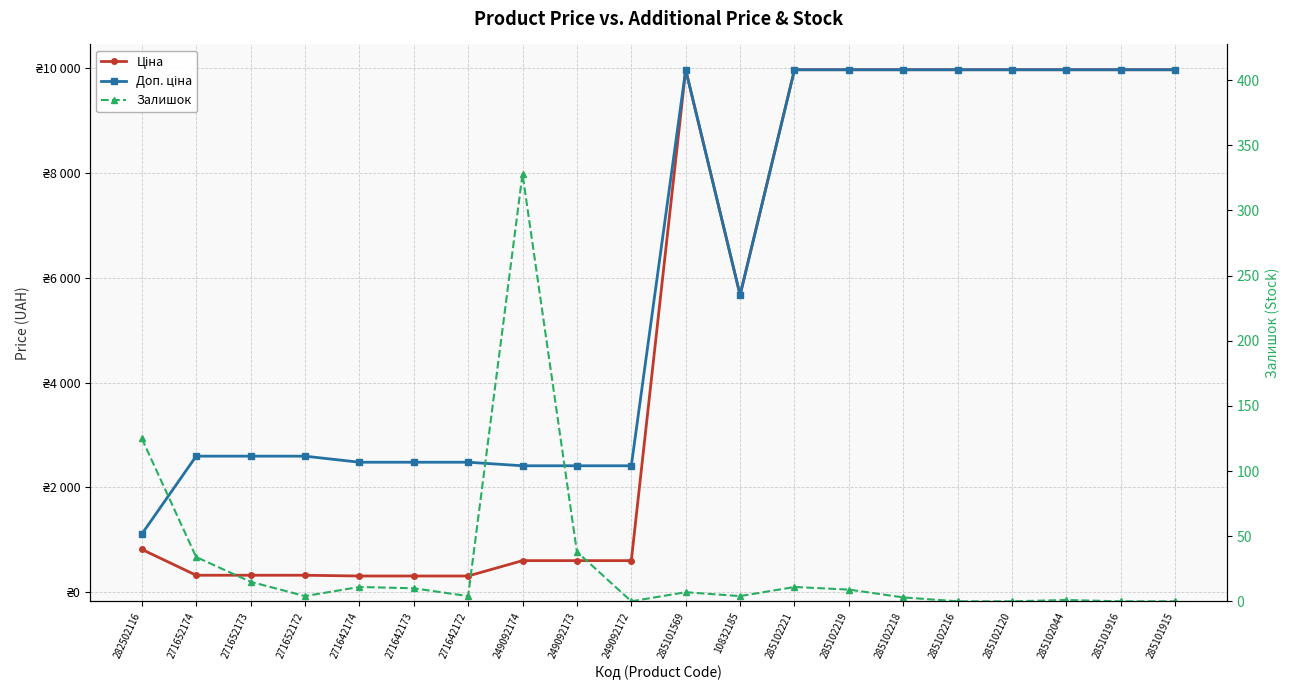

The Ціна series shows 15441.9 at 285102218. True or false?

False